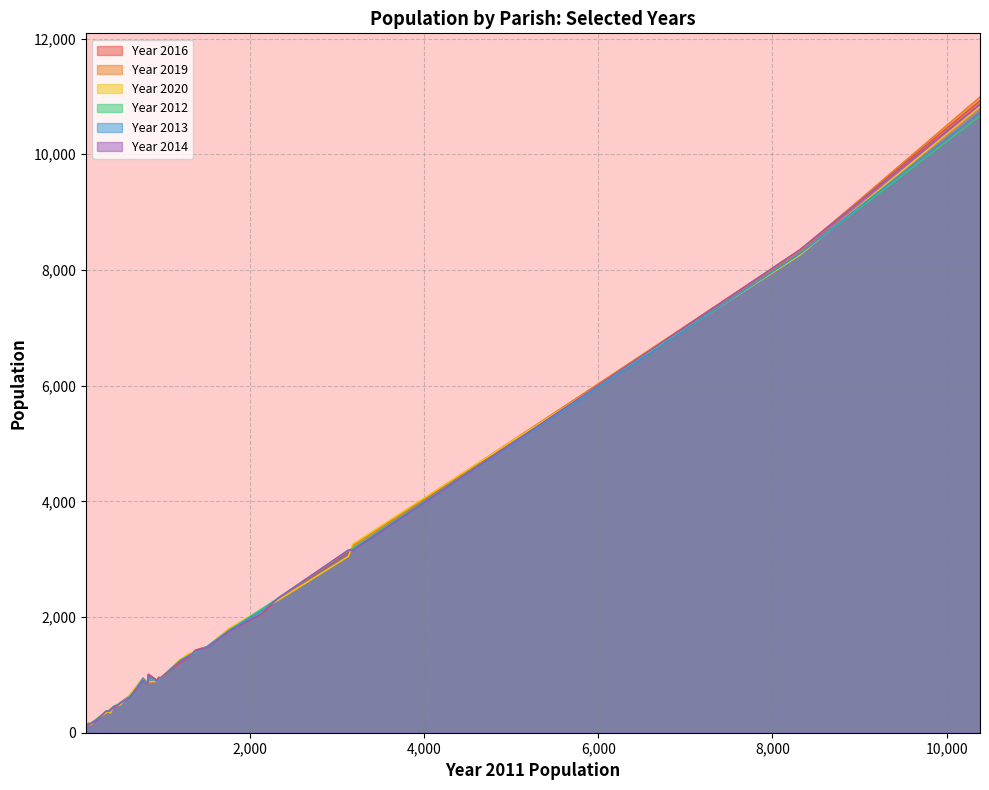

Which series has the largest total across all categories?

Year 2016